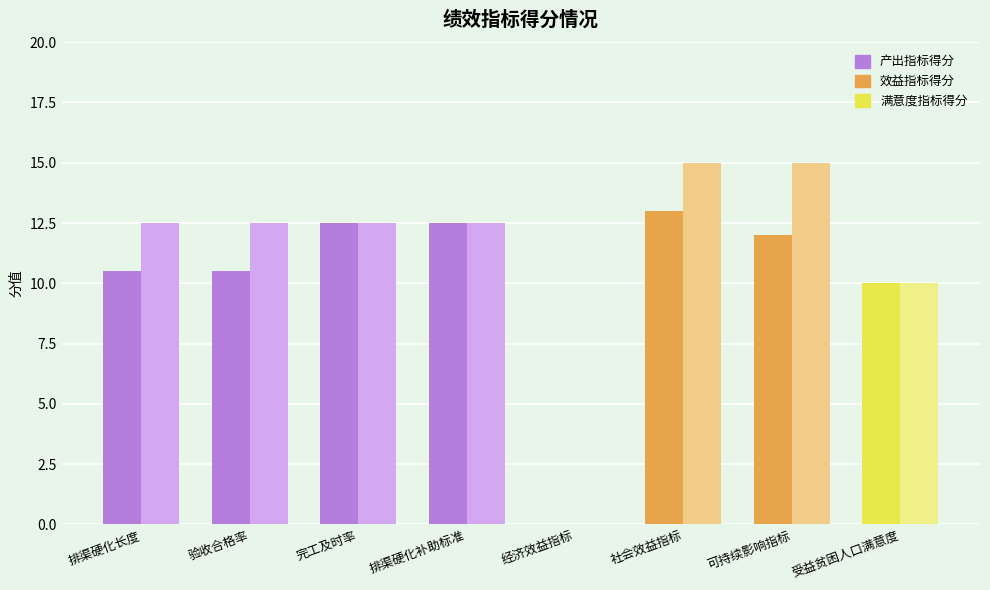

What is the total value across all series at 社会效益指标?

28.0